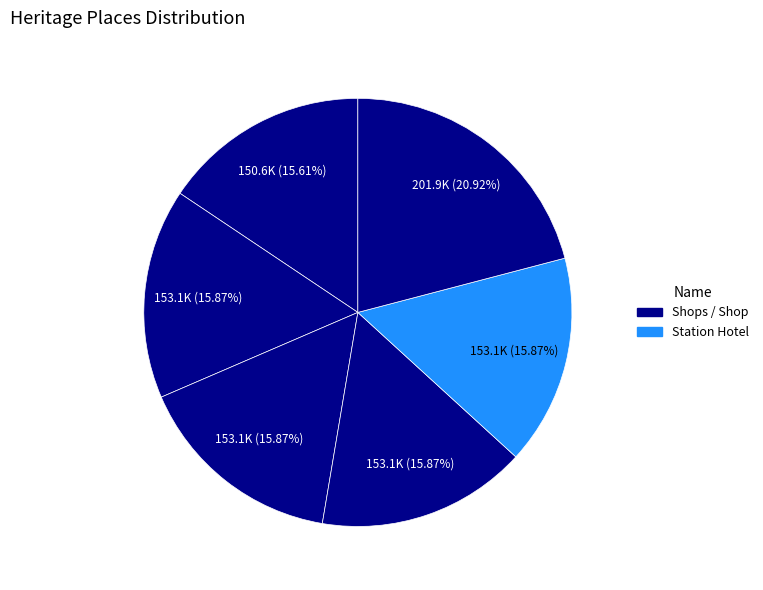

How many slices are in this pie chart?

6